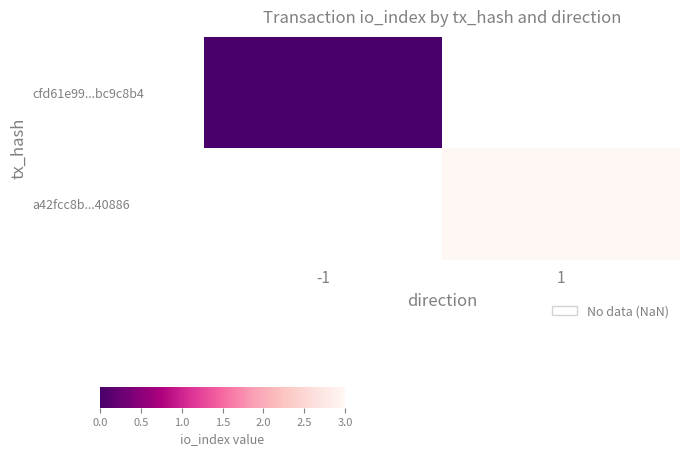

At how many categories does at least one series exceed 2?

1